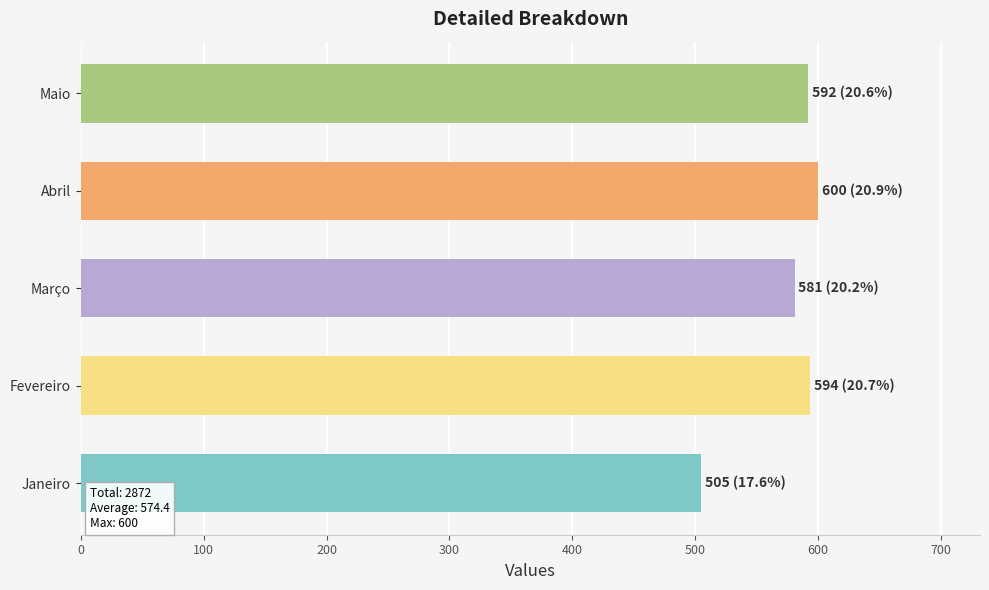

What value does the data have at Abril, to the nearest 5?

600